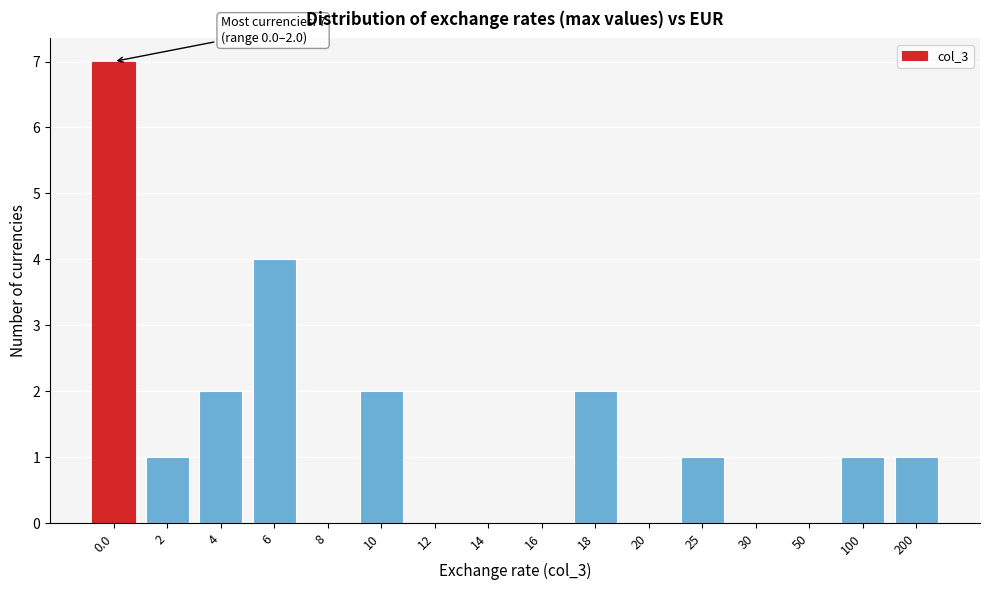

Reading right to left, what are all the values shown in this chart?

200=1	100=1	50=0	30=0	25=1	20=0	18=2	16=0	14=0	12=0	10=2	8=0	6=4	4=2	2=1	0.0=7